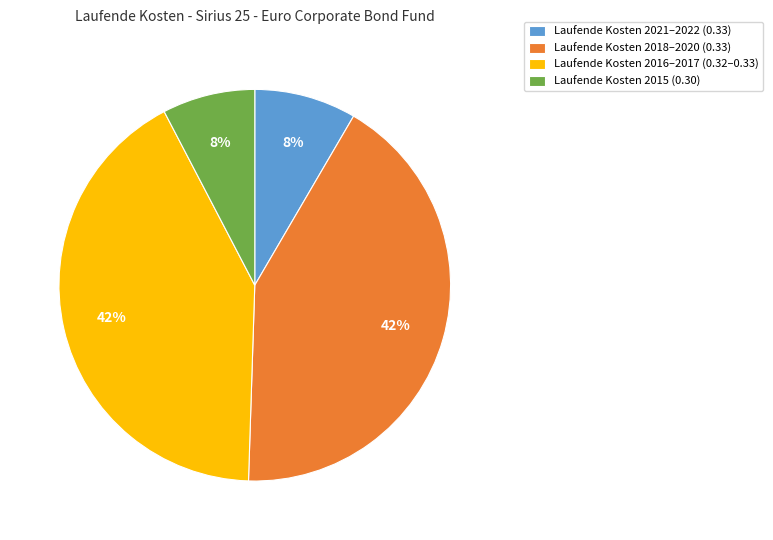

To the nearest percent, what is the difference between the Laufende Kosten 2015 (0.30) and Laufende Kosten 2016–2017 (0.32–0.33) slice percentages?

34%